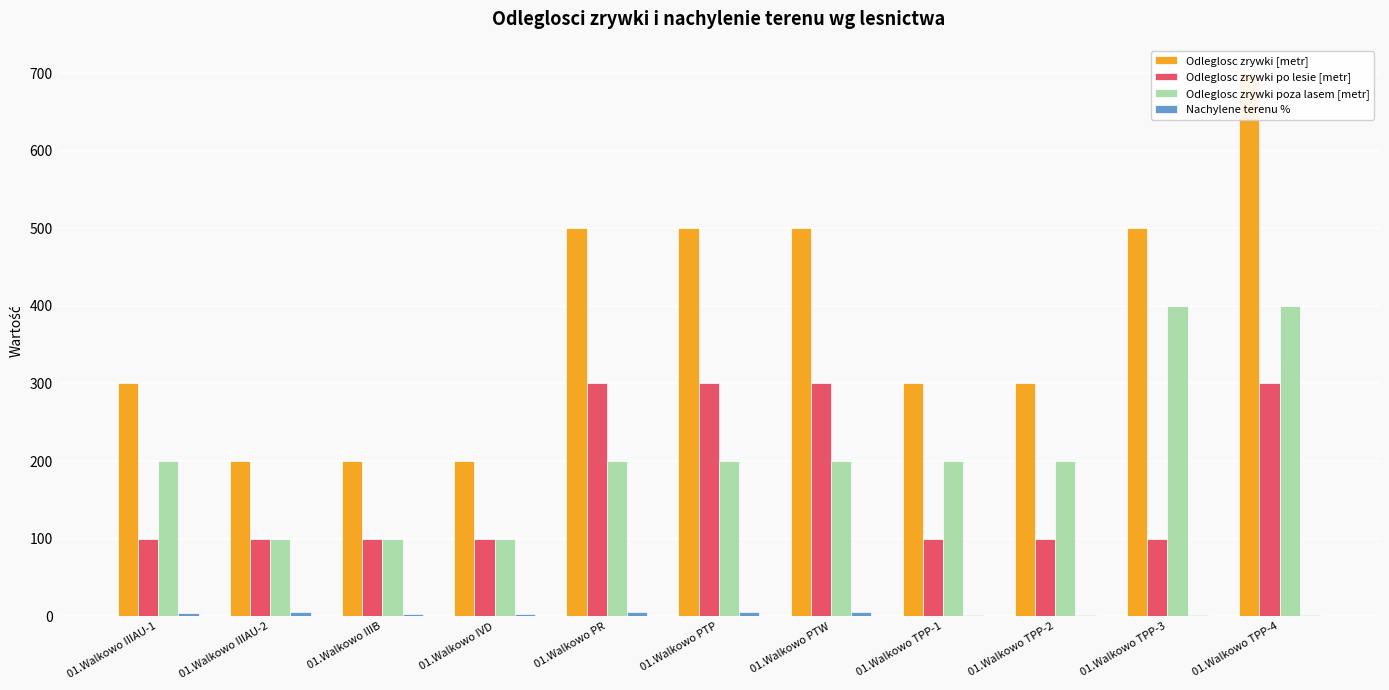

True or false: Odleglosc zrywki [metr] has a value of 200 at 01.Walkowo IIIB.

True